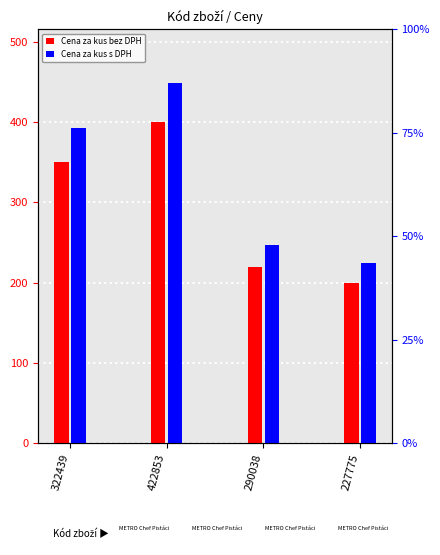

How many groups of bars are there?

4